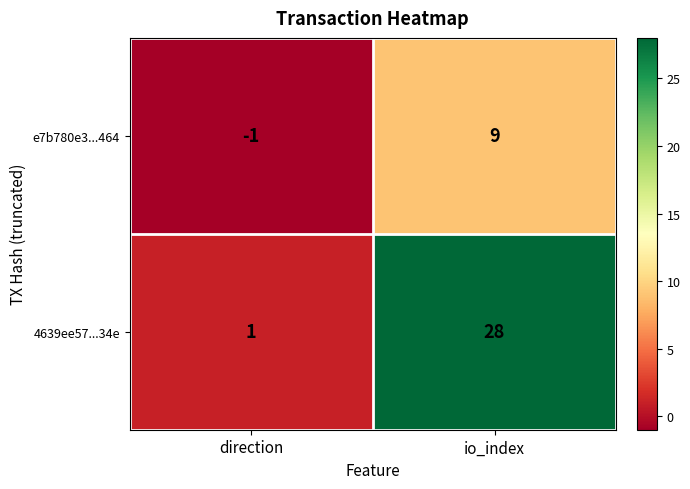

Which label corresponds to the smallest value in the chart?

direction